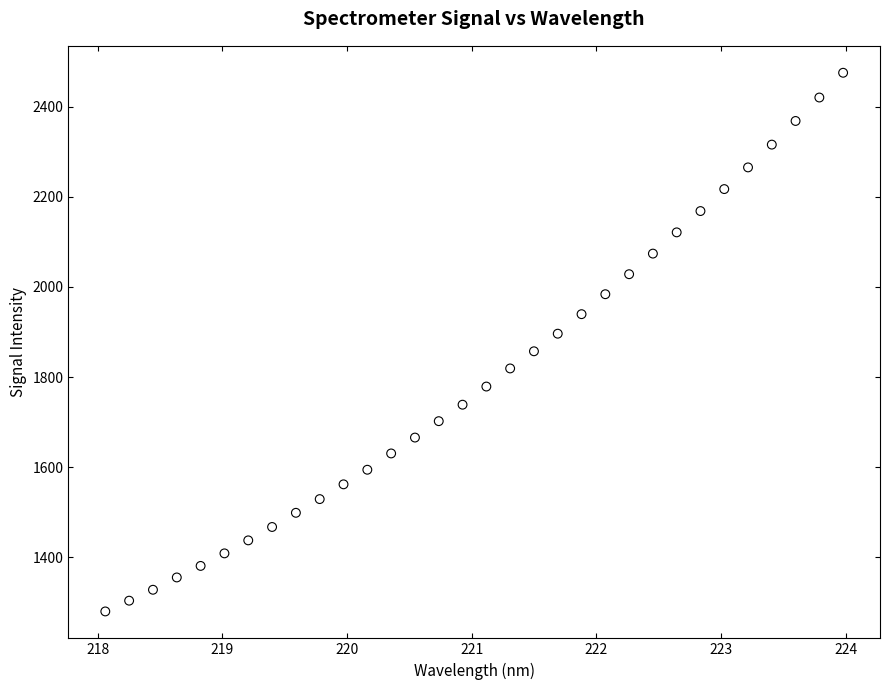

What is the range of Y values (max minus min)?

1195.4